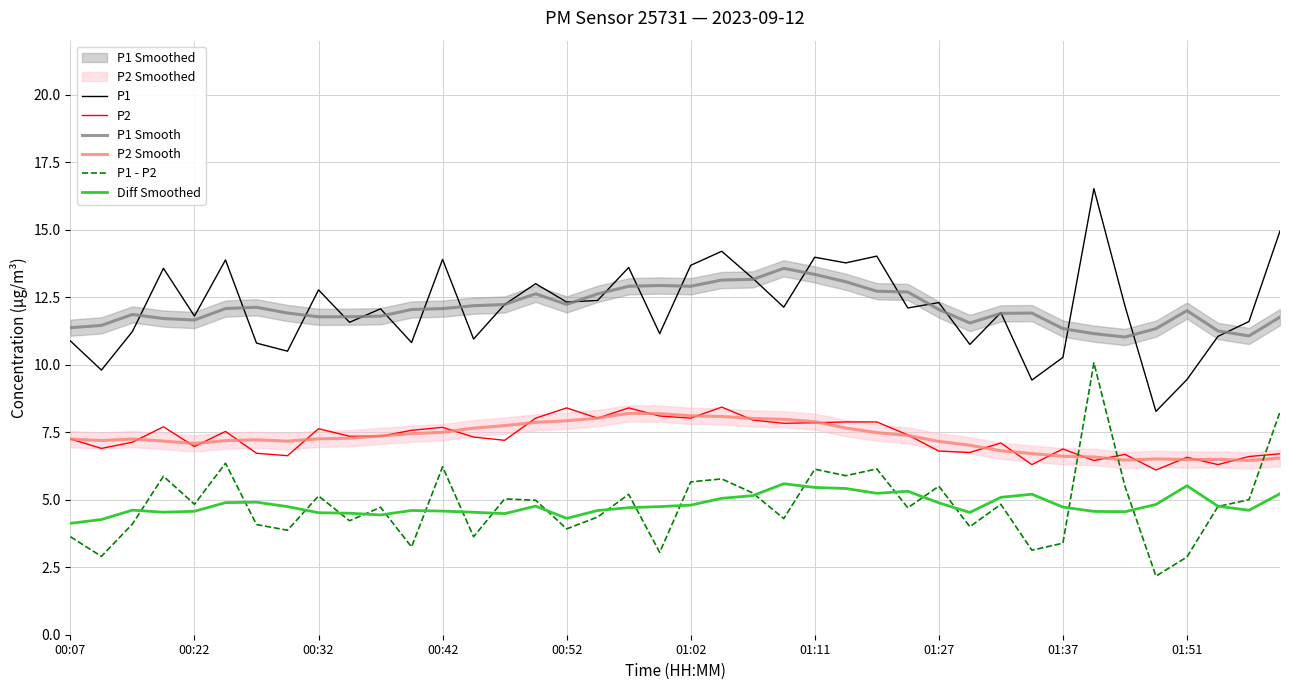

True or false: P1 Smooth and P1 - P2 cross at least once.

False